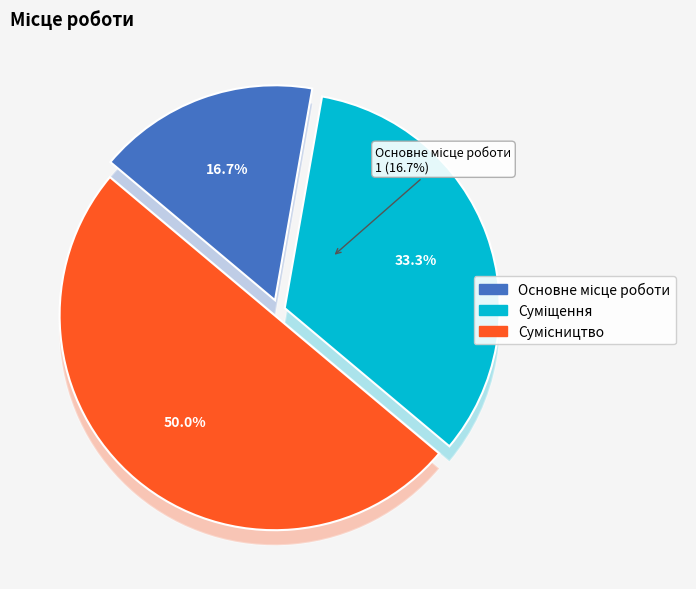

True or false: Сумісництво accounts for 40% of the total.

False